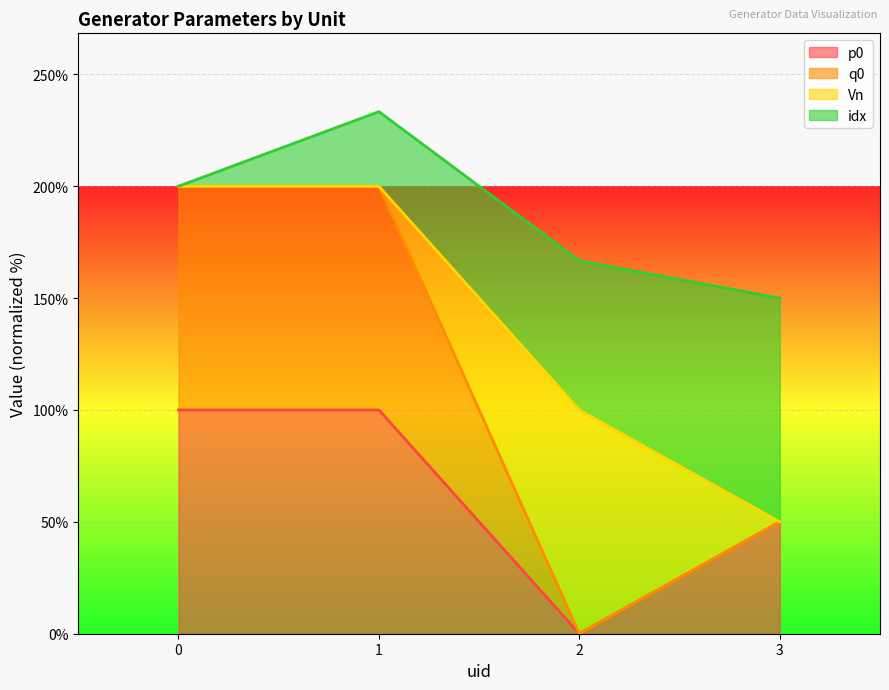

What is the highest value of the p0 series?

100.0